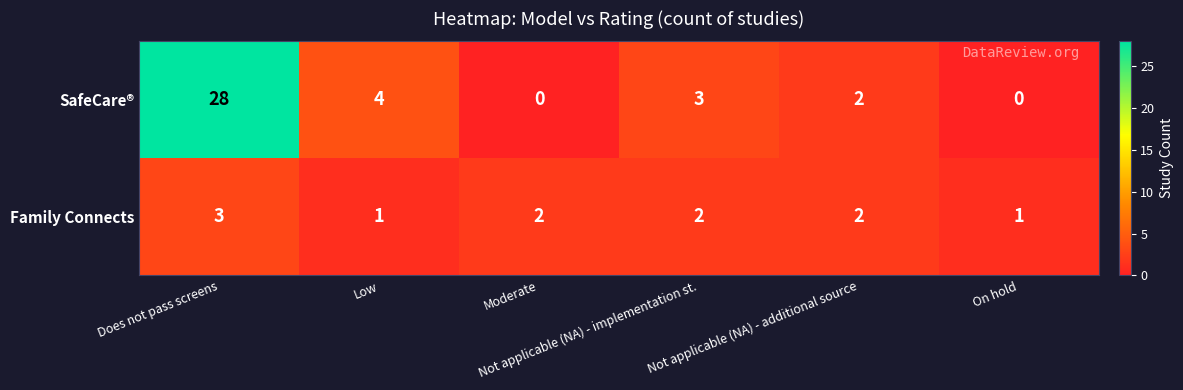

How many distinct data groups are displayed?

2